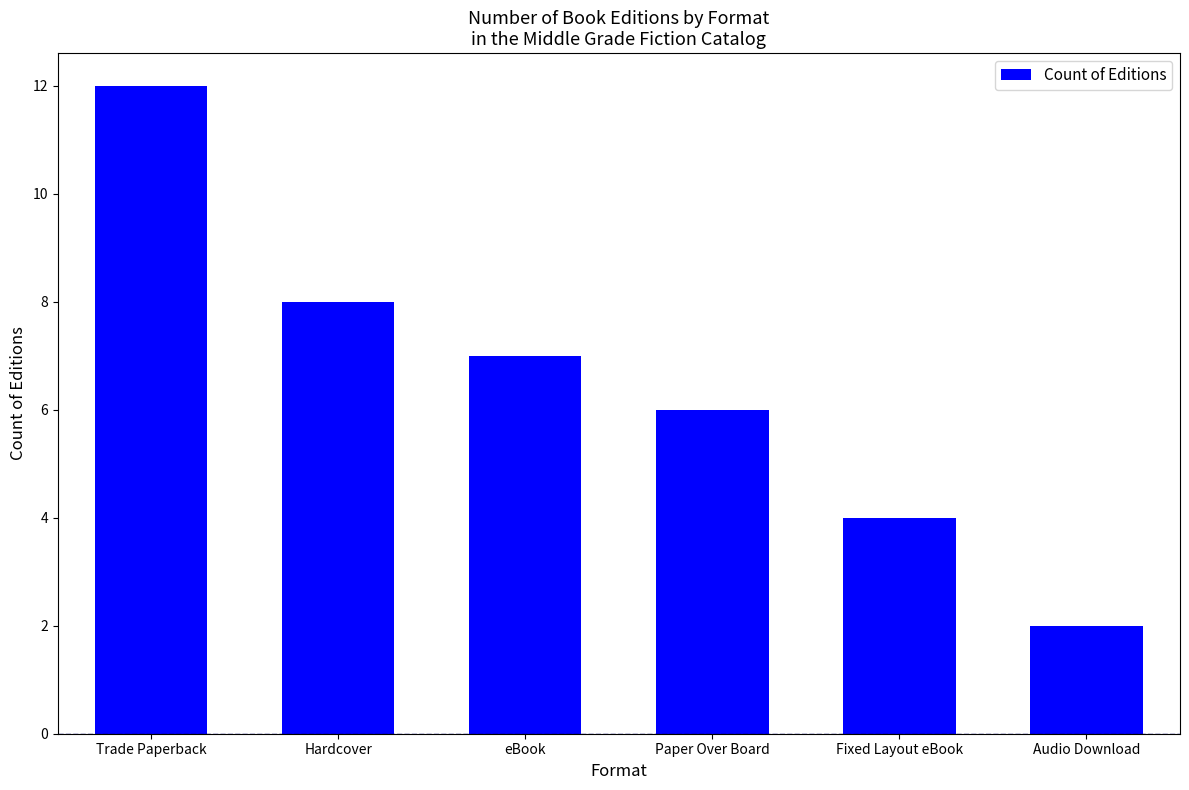

Reading left to right, list all the values displayed in this chart.

Trade Paperback=12	Hardcover=8	eBook=7	Paper Over Board=6	Fixed Layout eBook=4	Audio Download=2